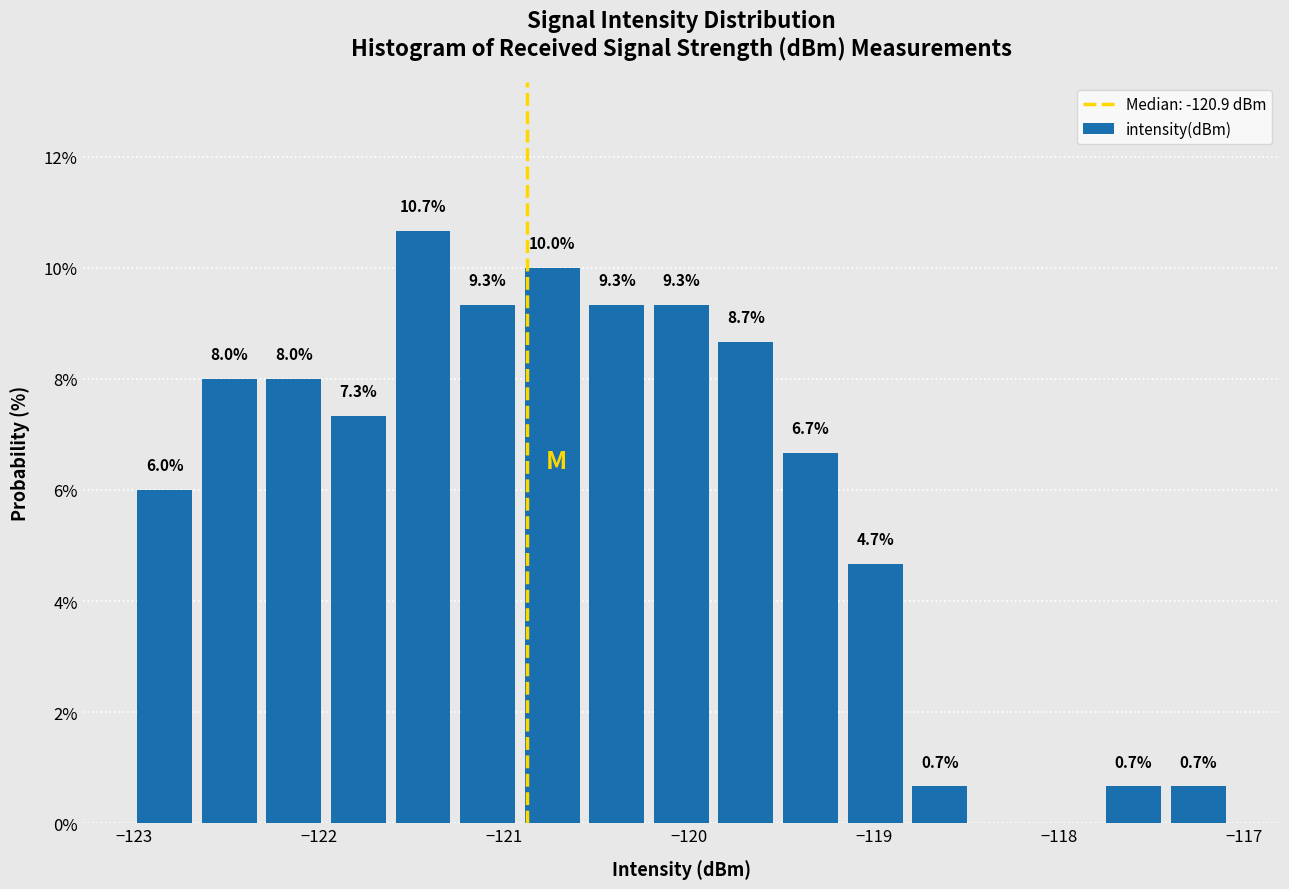

Around what value on the x-axis is the tallest bar? Give the approximate position of its centre, as read against the axis.

-121.4